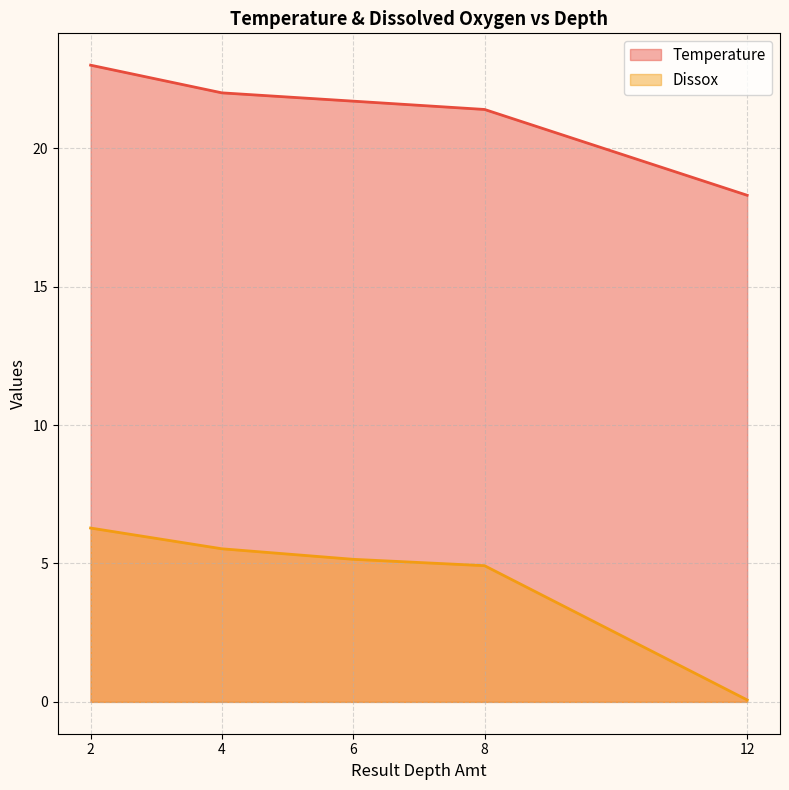

What is the total value across all series at 8?

26.3